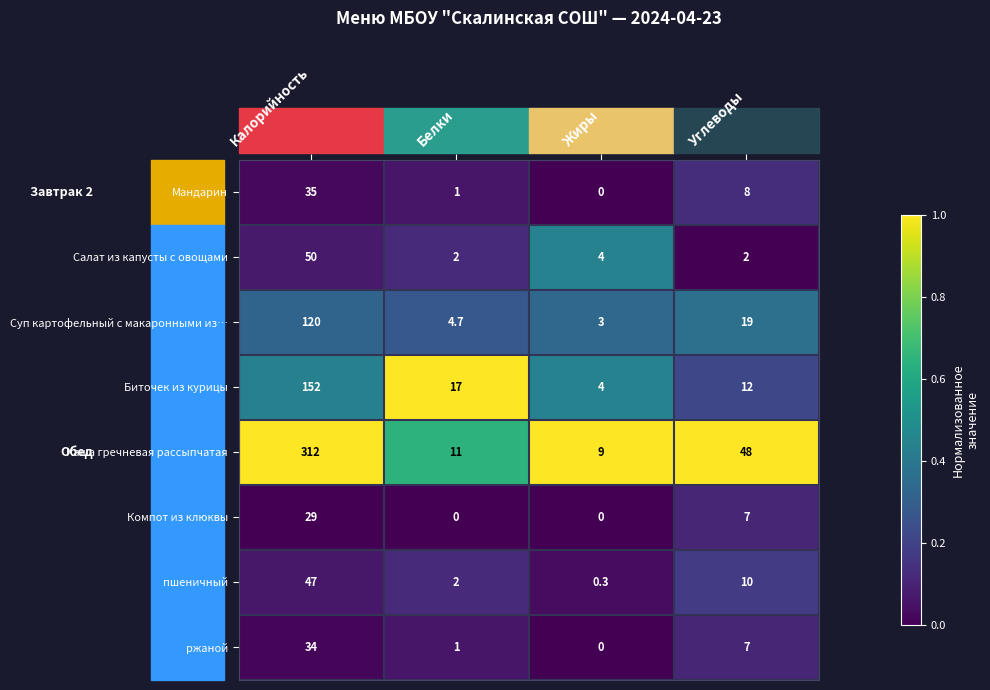

Is it true that Компот из клюквы equals 0.0 at Белки?

True